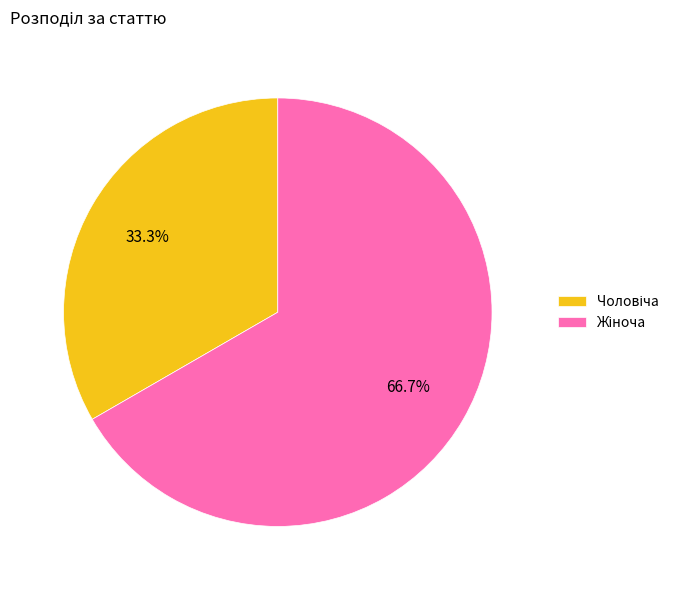

Is there any slice that represents more than half of the pie?

Yes